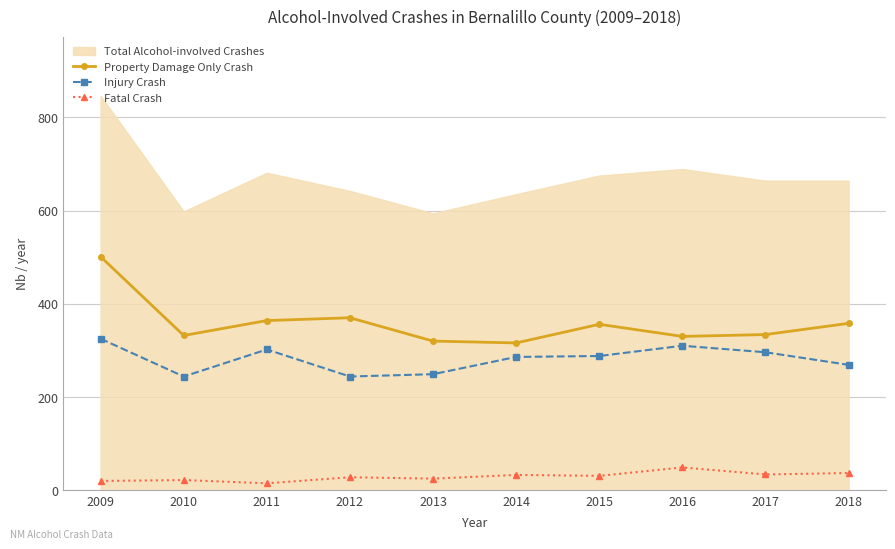

True or false: Fatal Crash and Injury Crash intersect in this chart.

False